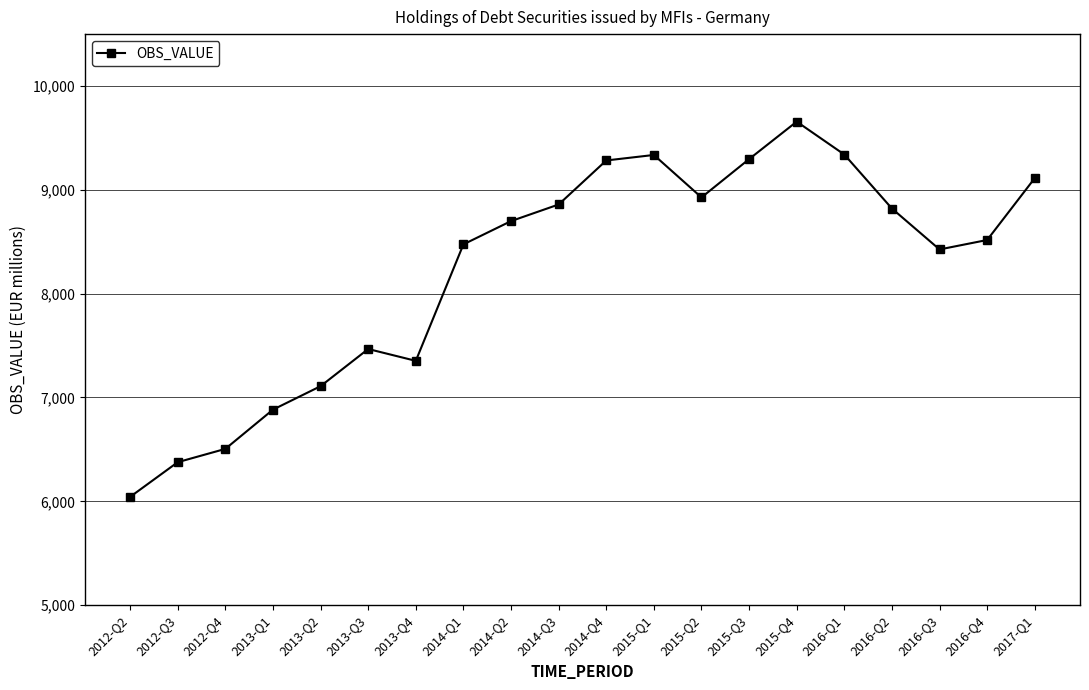

What is the value of the 15th point from the left?

9657